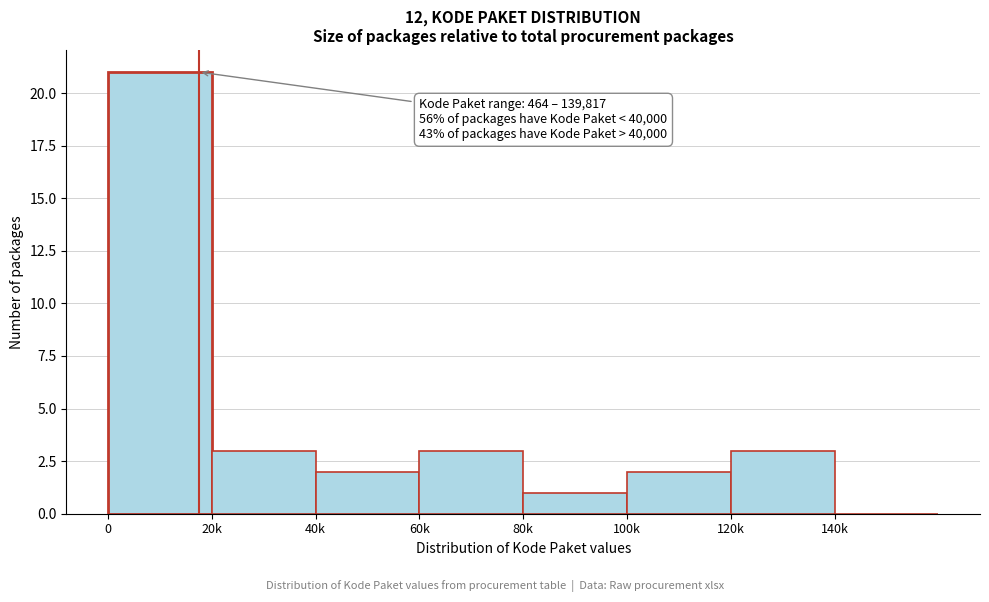

Reading left to right, transcribe all the data shown in this chart.

0=21	20k=3	40k=2	60k=3	80k=1	100k=2	120k=3	140k=0